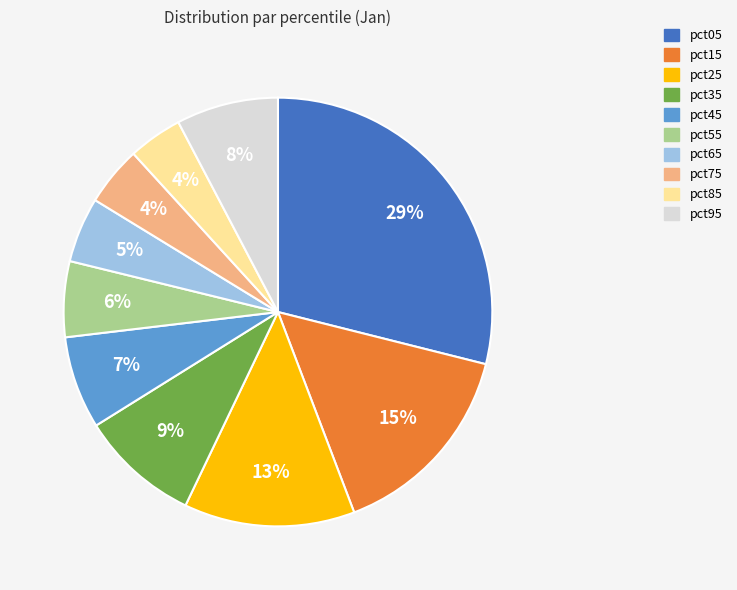

Is pct15 the majority of the pie?

No